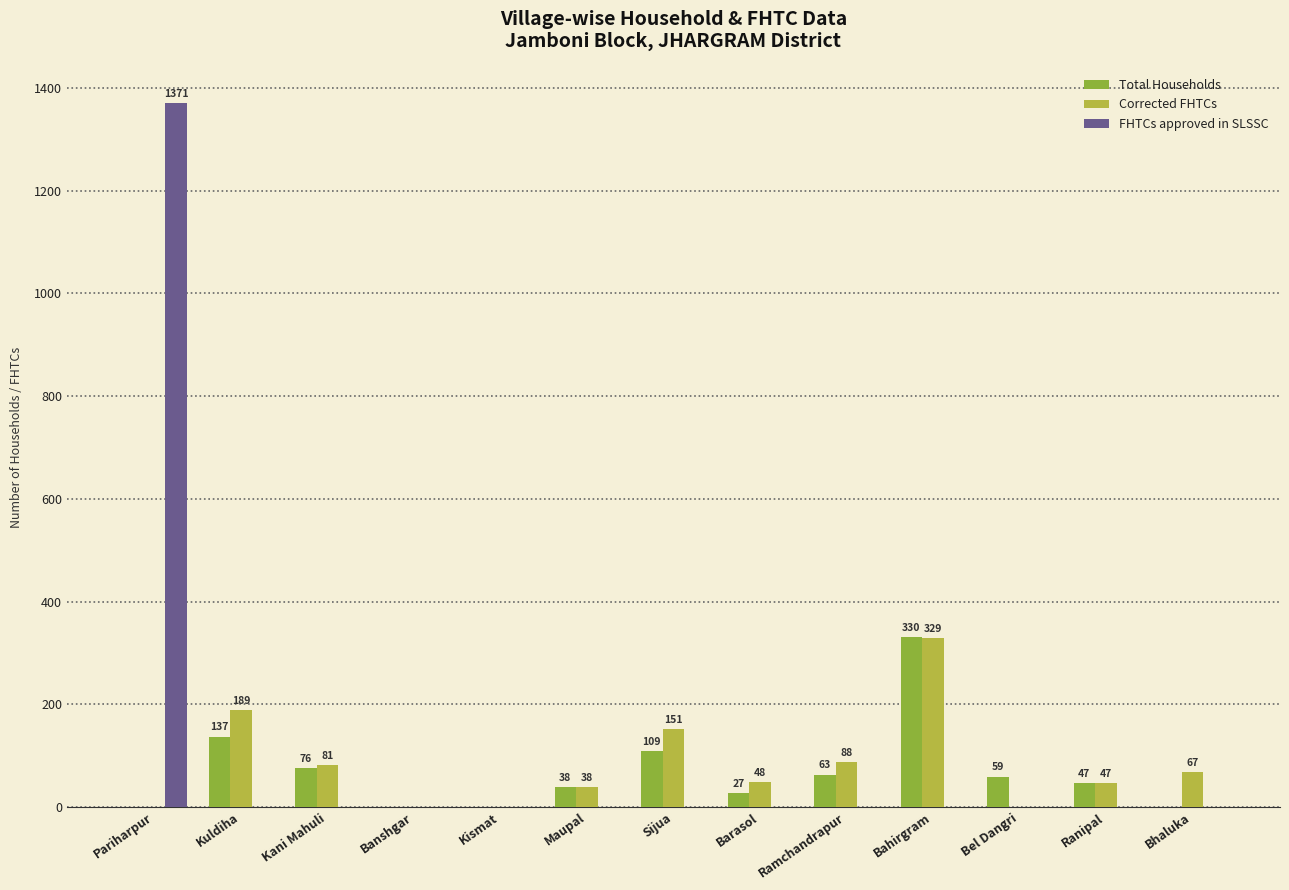

What is the highest value of the FHTCs approved in SLSSC series?

1371